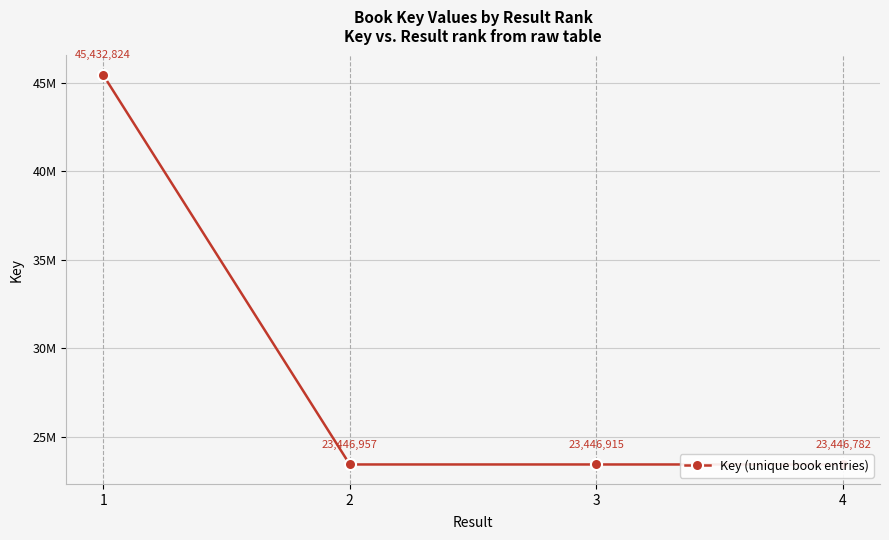

True or false: the data has more than 1 interior local peaks.

False